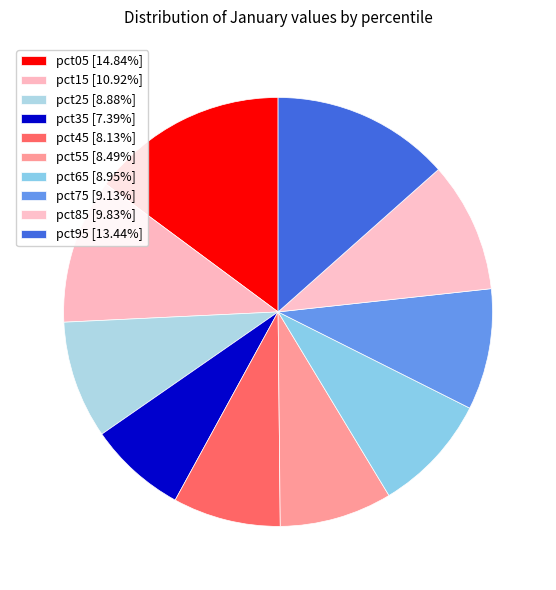

Is there a majority slice in this chart?

No